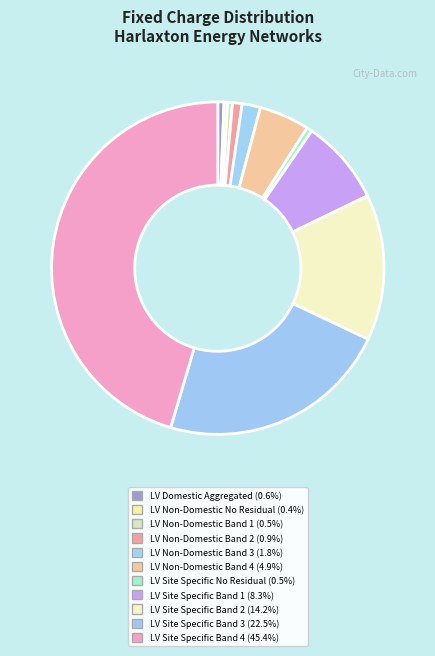

To the nearest percent, what is the difference between the largest and smallest slice percentages?

45%